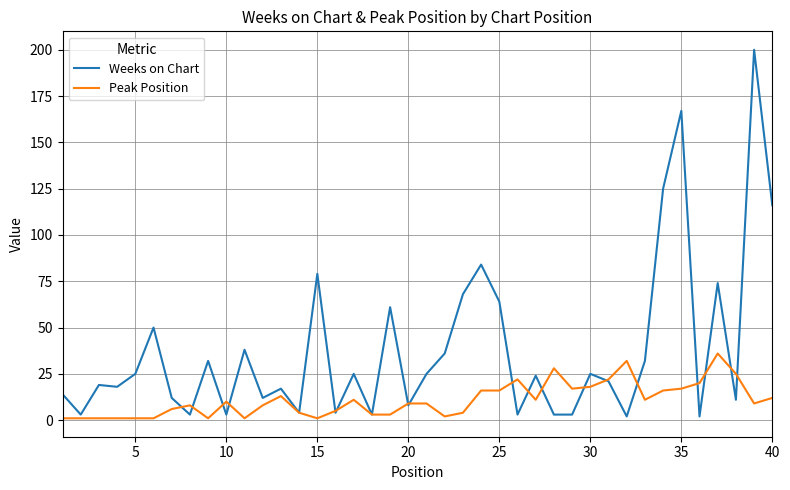

How many series are shown in this chart?

2